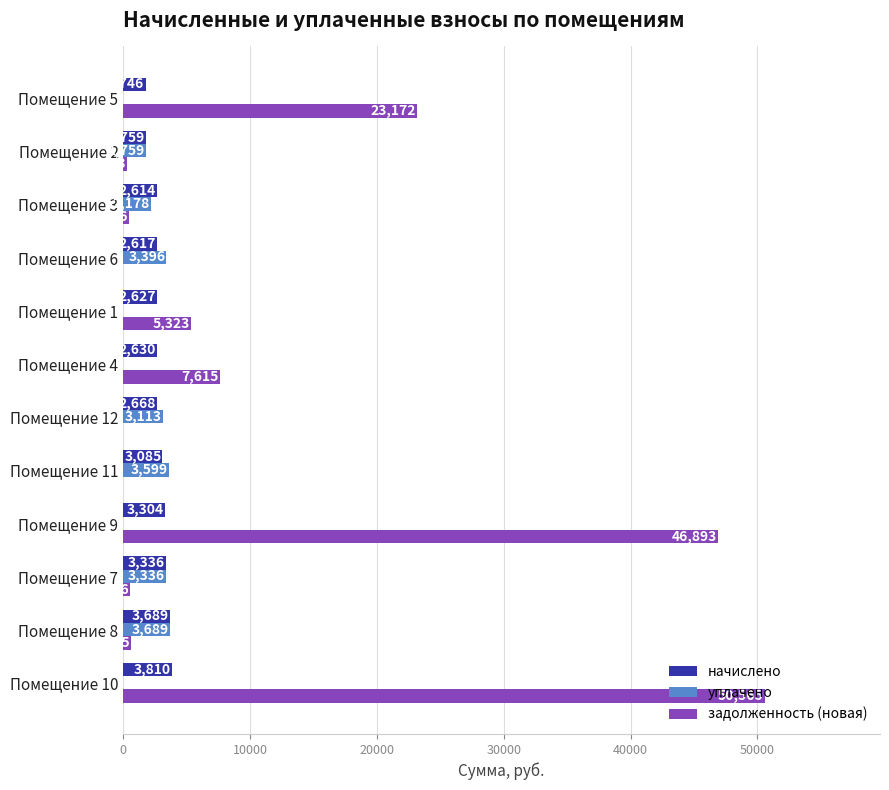

Is the value of уплачено at Помещение 7 greater than the value of задолженность (новая) at Помещение 6?

Yes